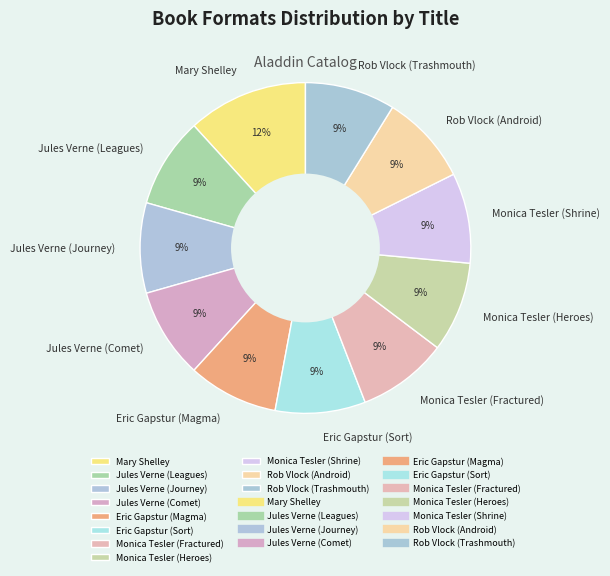

What percentage is the Jules Verne (Journey) slice, to the nearest percent?

9%